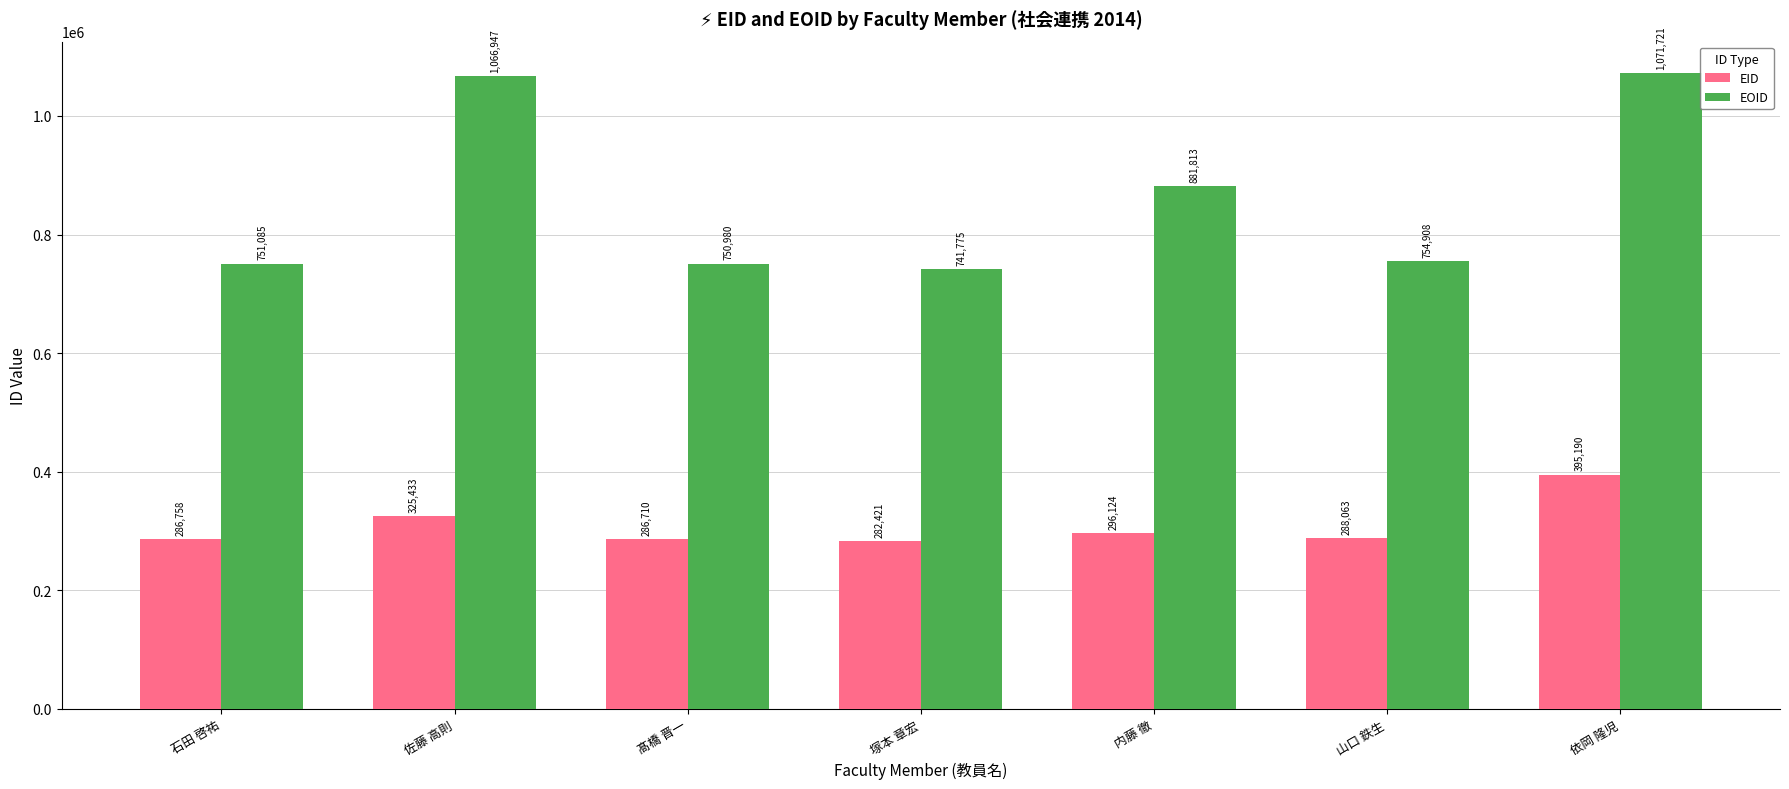

Count the number of data series in this chart.

2